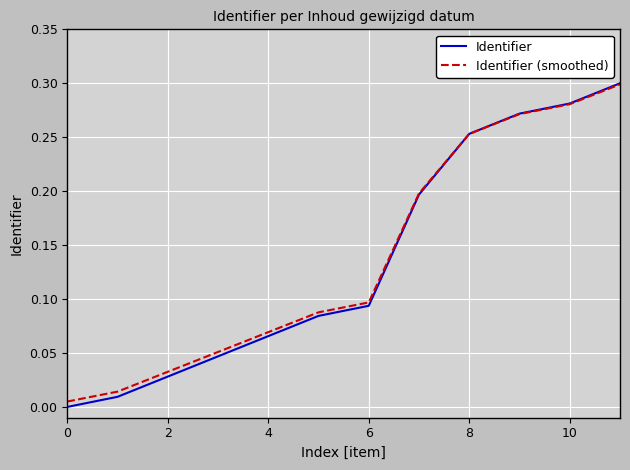

Which series has the widest spread of values?

Identifier